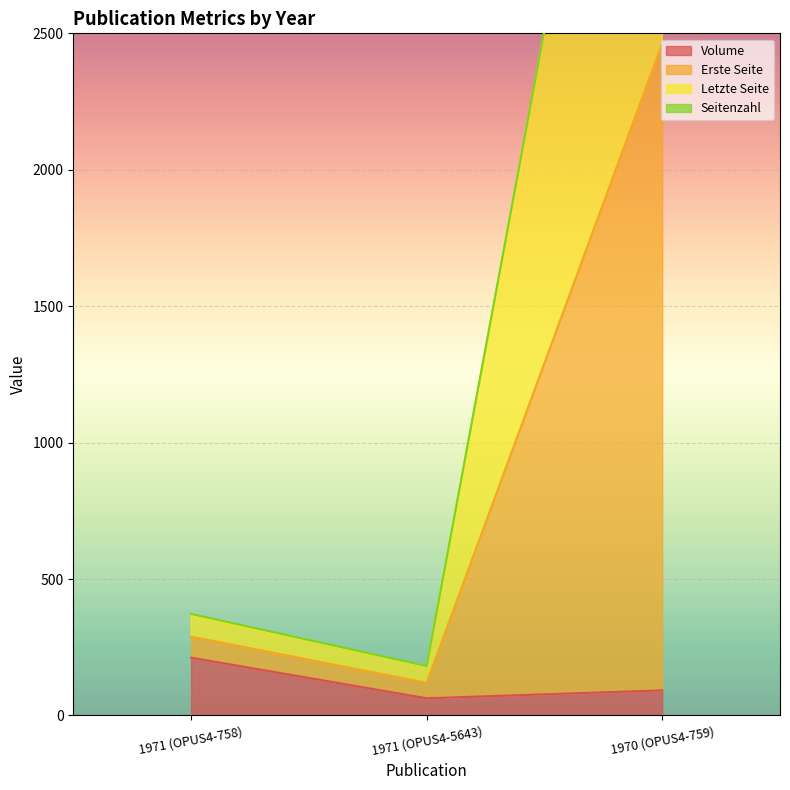

How many data points in Volume are less than 92?

1